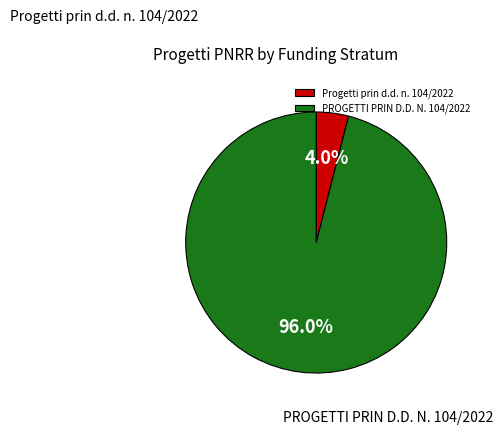

Rank the categories by value from highest to lowest.

PROGETTI PRIN D.D. N. 104/2022, Progetti prin d.d. n. 104/2022